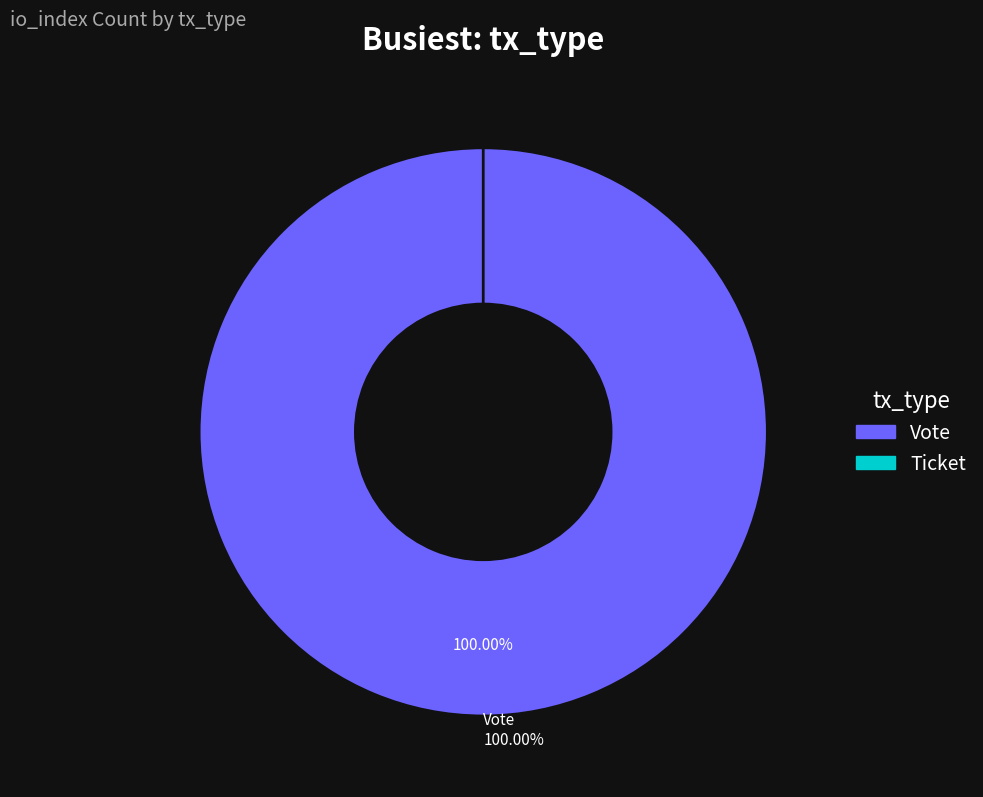

To the nearest percent, what is the difference between the Ticket and Vote slice percentages?

100%